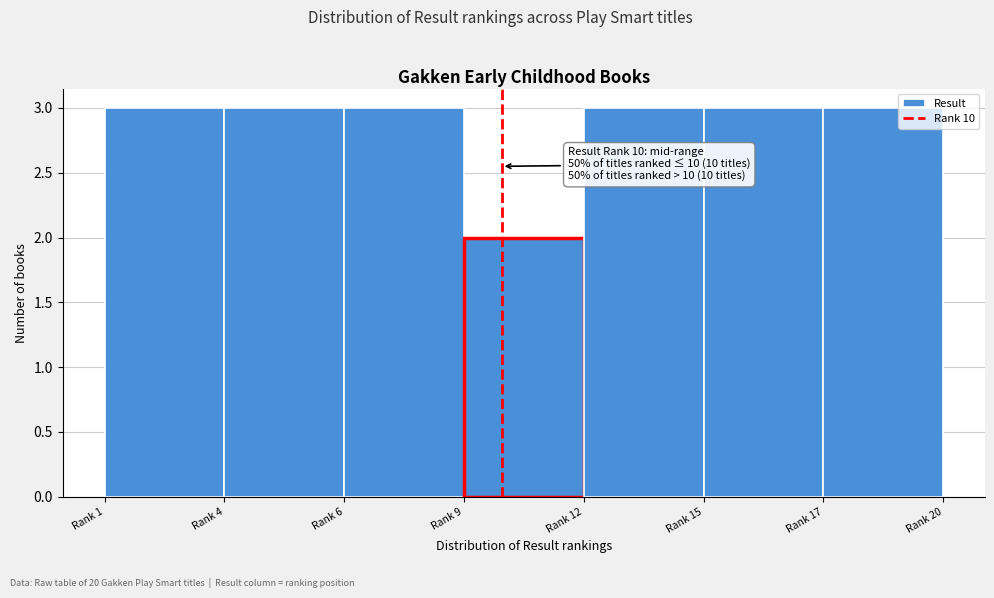

Reading right to left, what are all the values shown in this chart?

3	3	3	2	3	3	3